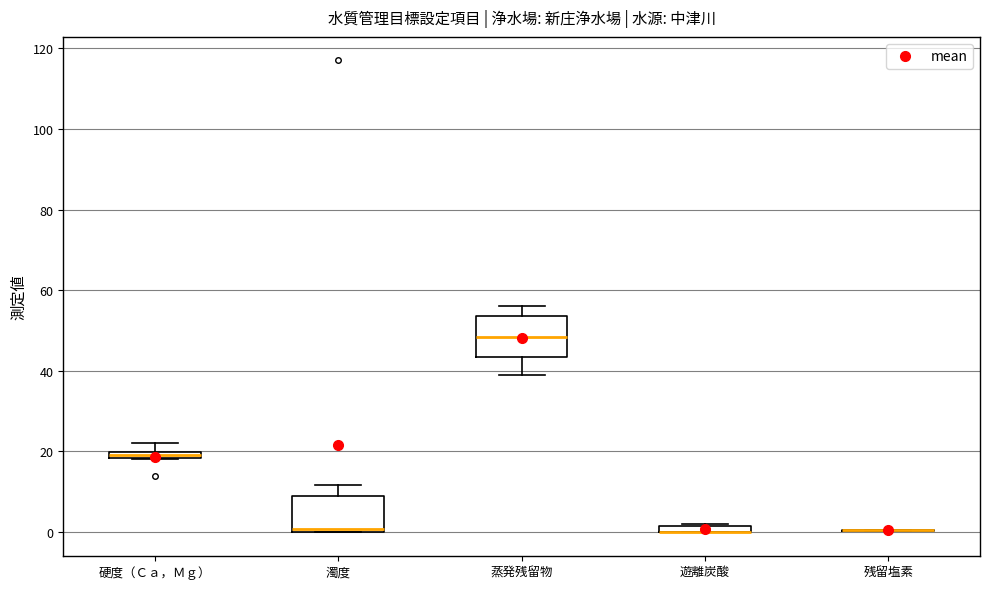

Where is the upper edge of the box for 遊離炭酸 on the y-axis? The values are not printed on the chart, so give them approximately, as read against the axis.

2